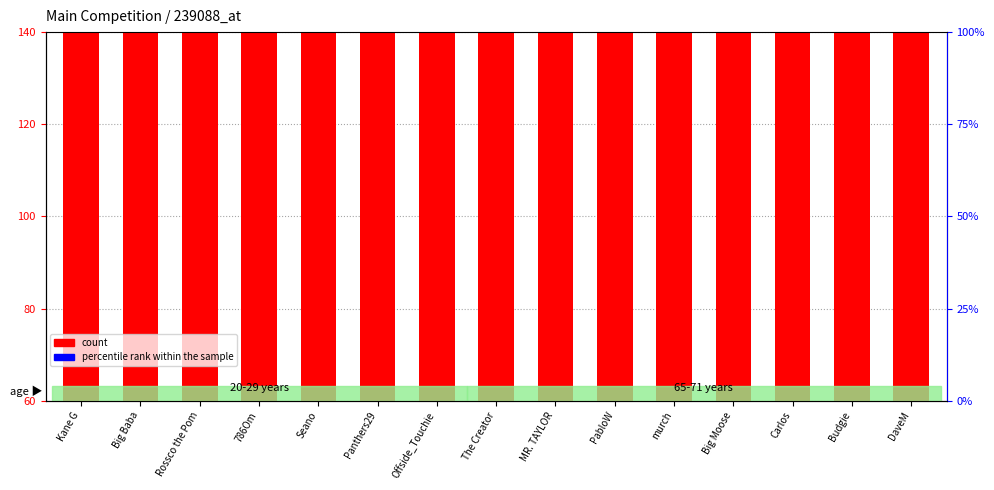

How many groups of bars are there?

15